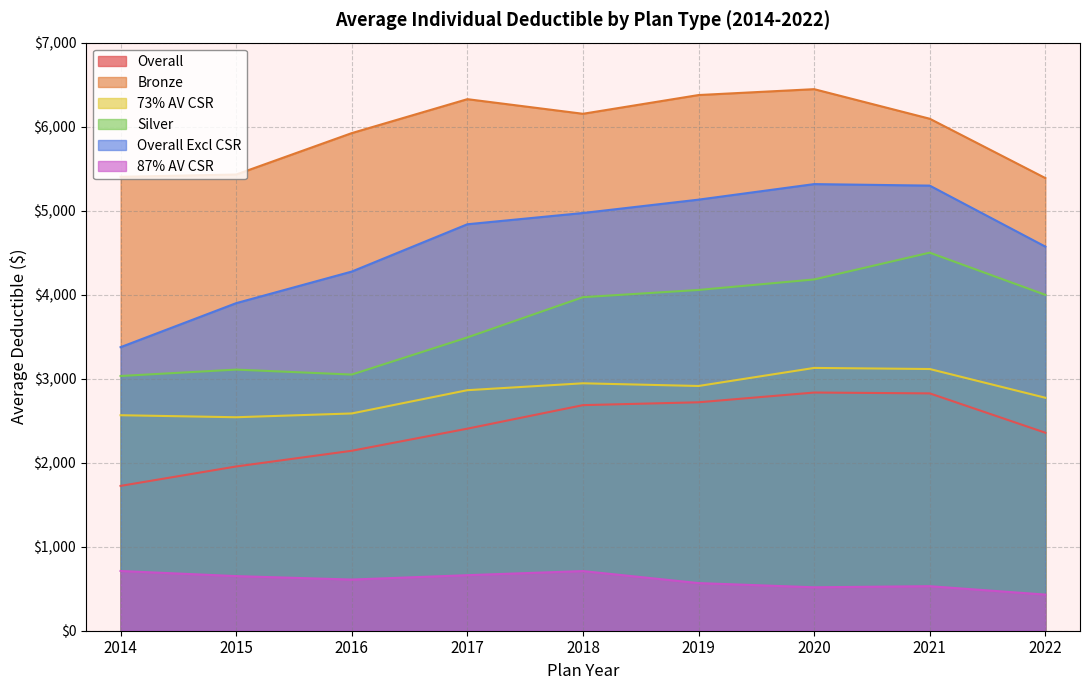

The Overall series shows 1724 at 2014. True or false?

True